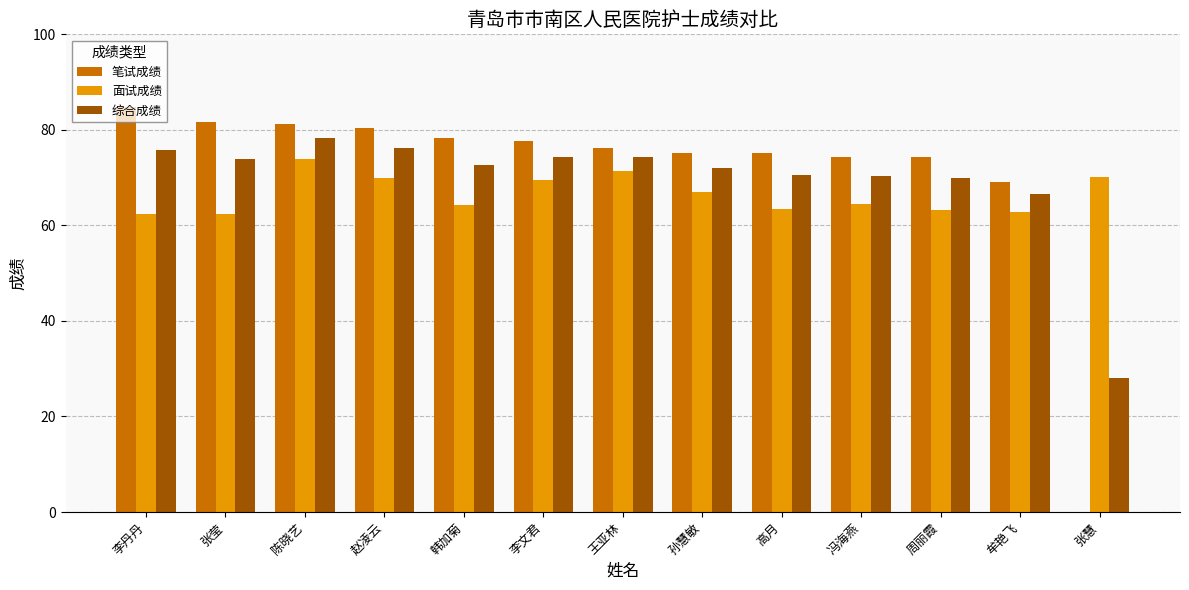

Where does the 综合成绩 series first go above 72?

李丹丹